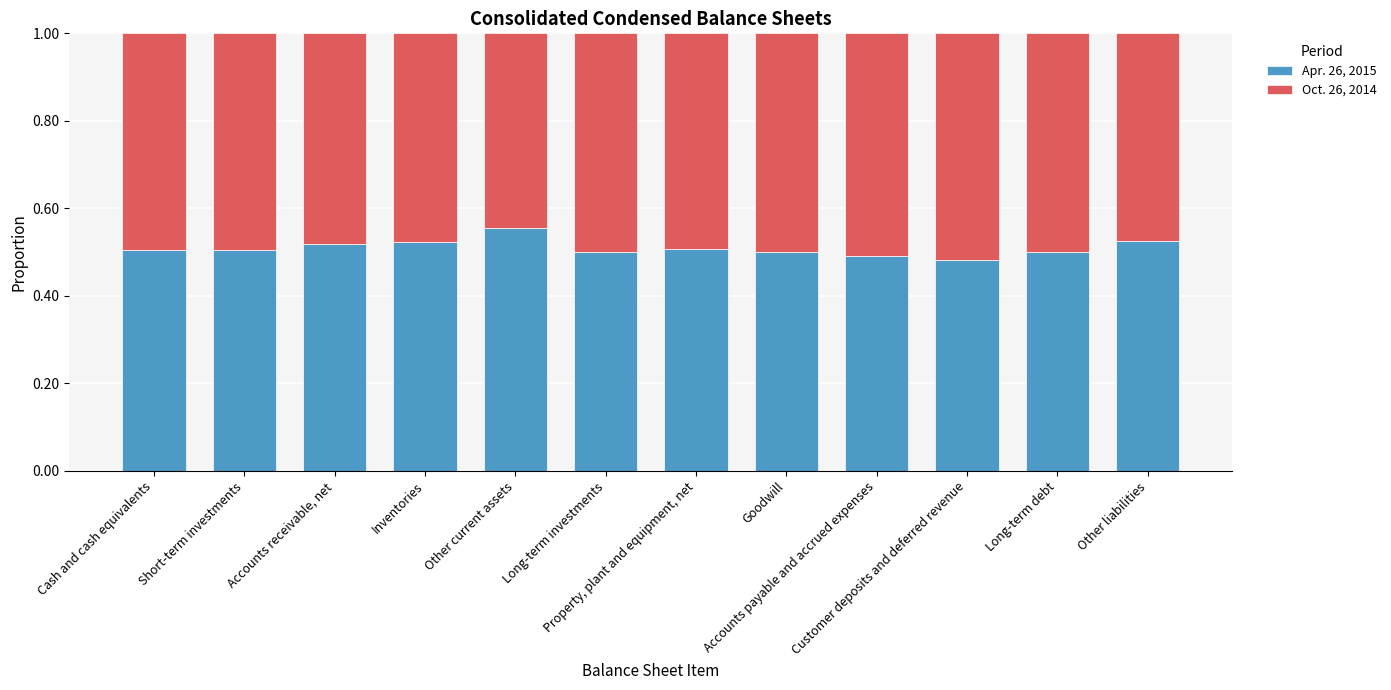

What is the sum of all Apr. 26, 2015 values?

6.1